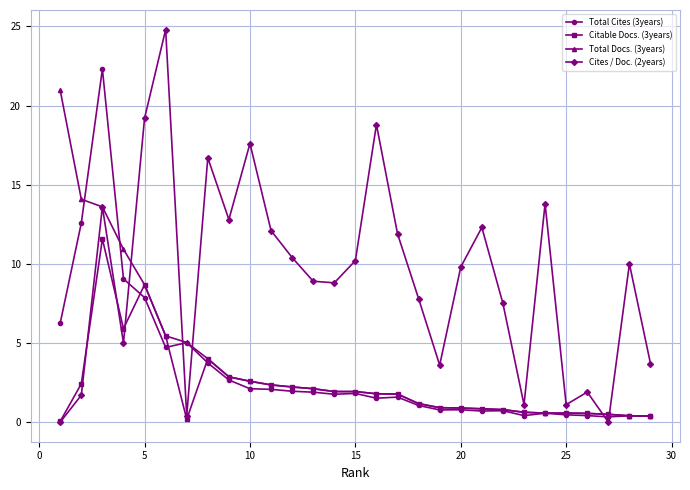

Which series has the largest total across all categories?

Cites / Doc. (2years)